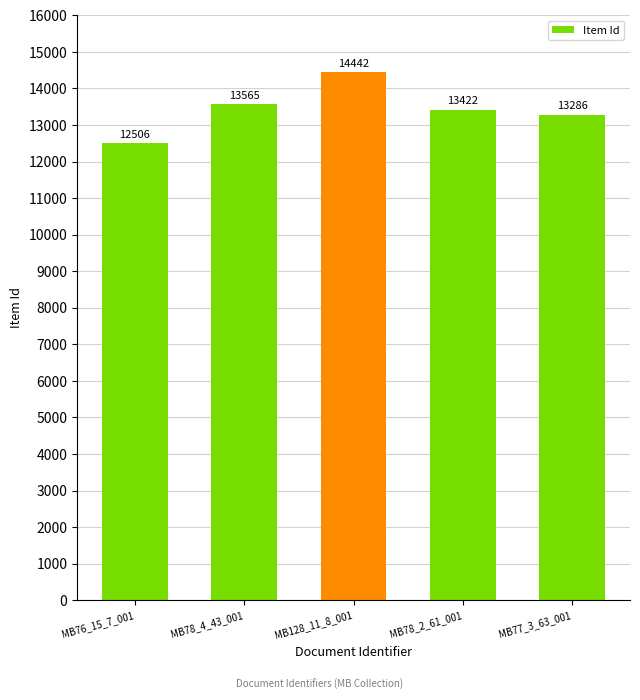

True or false: the data shows 4285 at MB128_11_8_001.

False